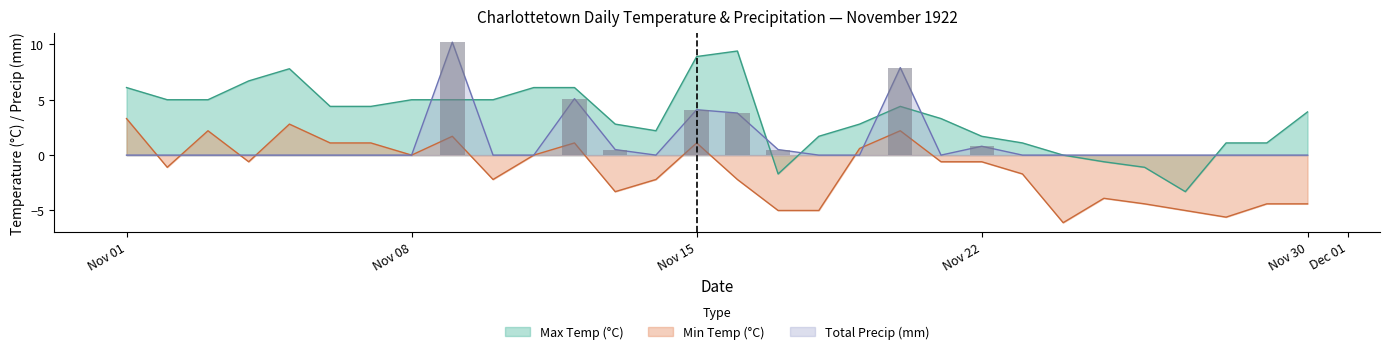

What is the difference between the maximum and minimum values in the Max Temp (°C) series?

12.7